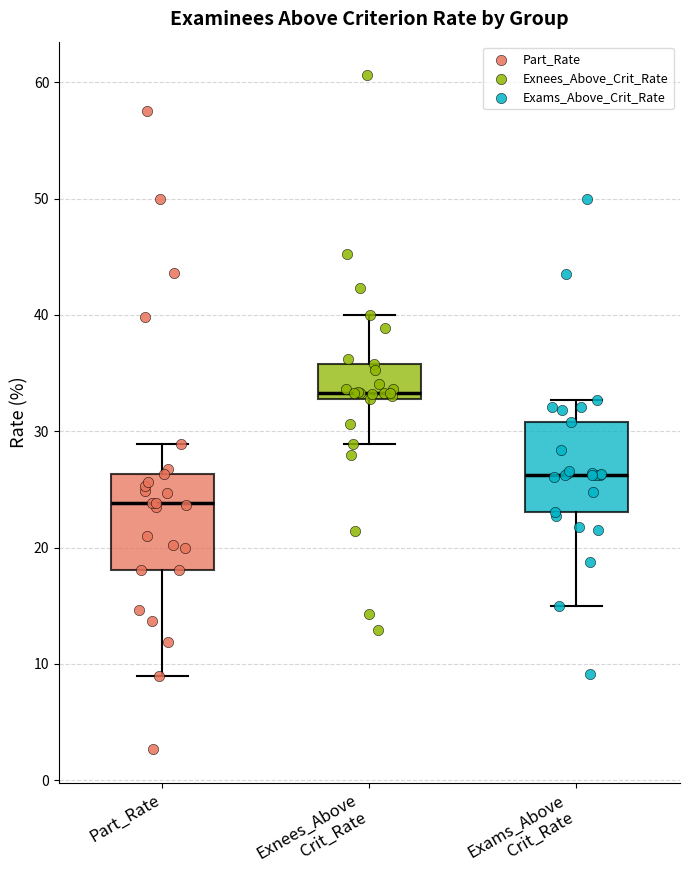

Reading left to right, read every box against the y-axis: the position of its median line, the range the box covers, and the ends of its whiskers. The values are not printed on the chart, so give them approximately, as read against the axis.

Part_Rate: median 24, box 18 to 26, whiskers 9 to 29
Exnees_Above Crit_Rate: median 33 (just above the box's lower edge), box 33 to 36, whiskers 29 to 40
Exams_Above Crit_Rate: median 26, box 23 to 31, whiskers 15 to 33